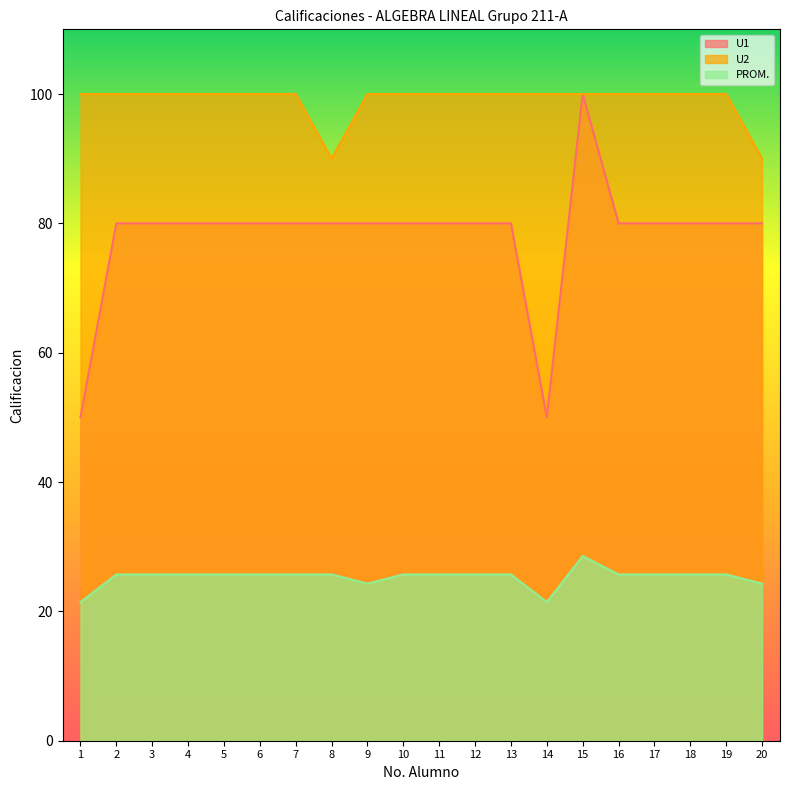

Which series has the widest spread of values?

U1